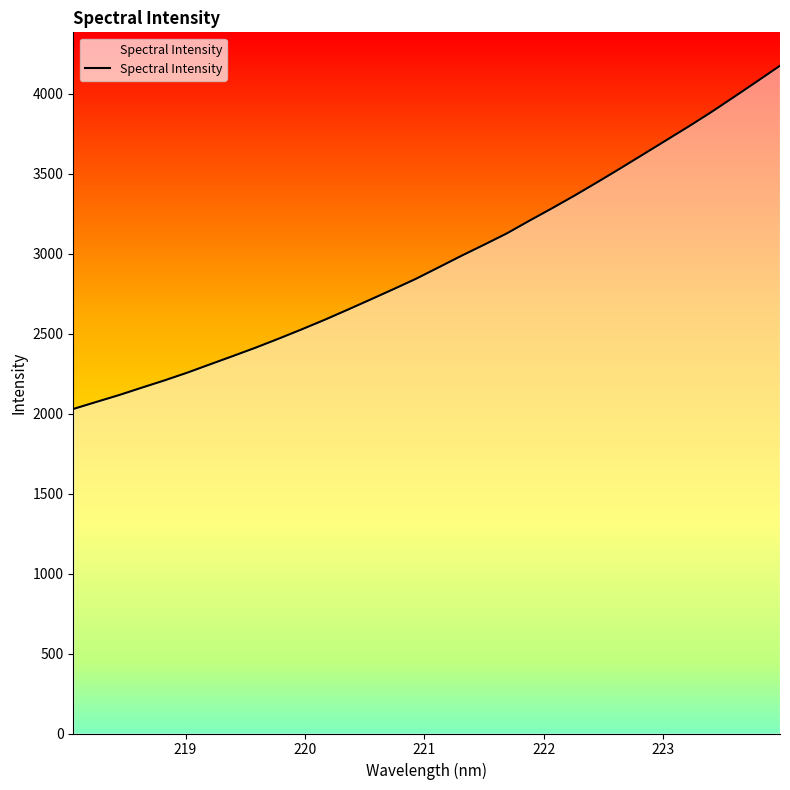

What is the minimum value shown in the chart?

2028.4